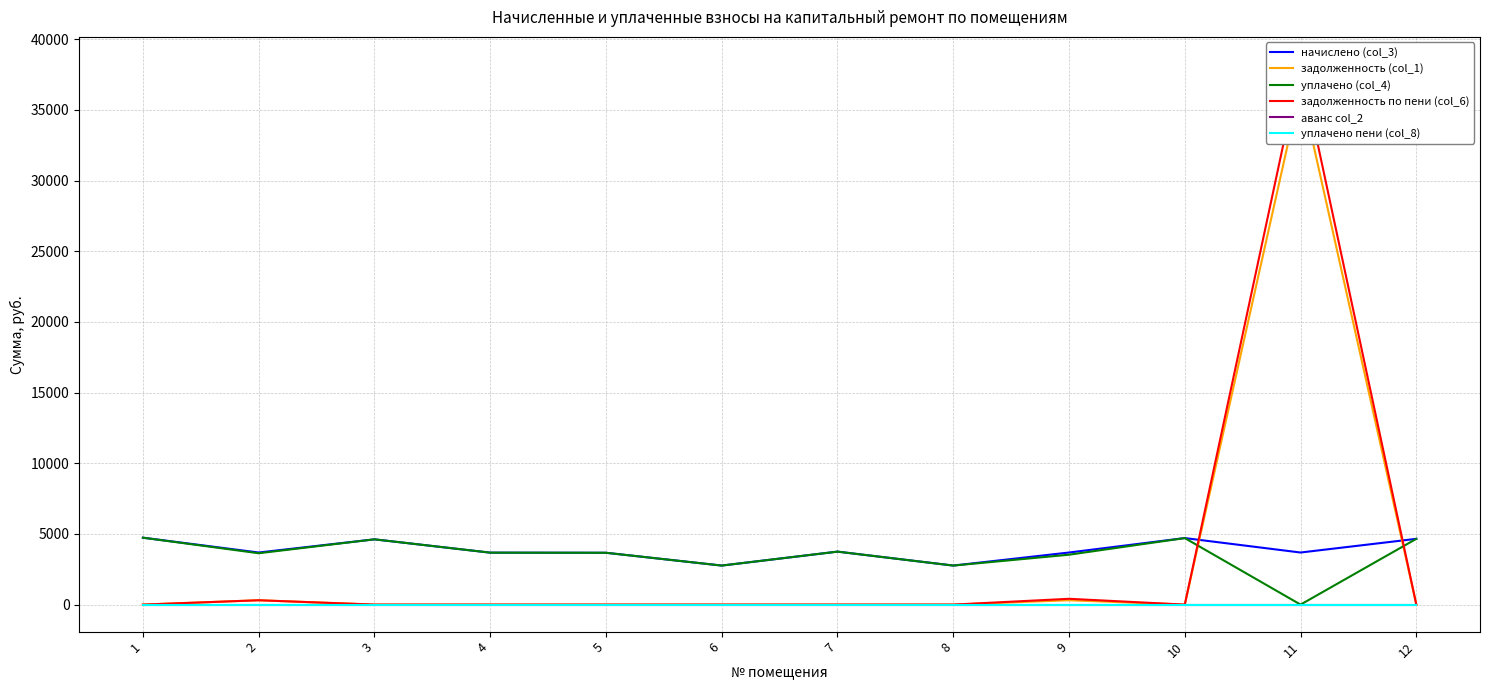

Reading left to right, list all the values displayed in this chart.

начислено (col_3): 4733.0	3684.2	4616.5	3675.2	3666.2	2761.0	3747.0	2761.0	3684.2	4706.2	3684.2	4652.3
задолженность (col_1): 0.0	307.0	0.0	0.0	0.0	0.0	0.0	0.0	307.0	0.0	36588.0	0.0
уплачено (col_4): 4733.0	3632.4	4616.5	3675.2	3666.2	2761.0	3747.0	2761.0	3528.9	4706.2	0.0	4652.3
задолженность по пени (col_6): 0.0	307.0	0.0	0.0	0.0	0.0	0.0	0.0	410.6	0.0	38249.3	0.0
аванс col_2: 0.0	0.0	0.0	0.0	0.0	0.0	0.0	0.0	0.0	0.0	0.0	0.0
уплачено пени (col_8): 0.0	0.0	0.0	0.0	0.0	0.0	0.0	0.0	0.0	0.0	0.0	0.0